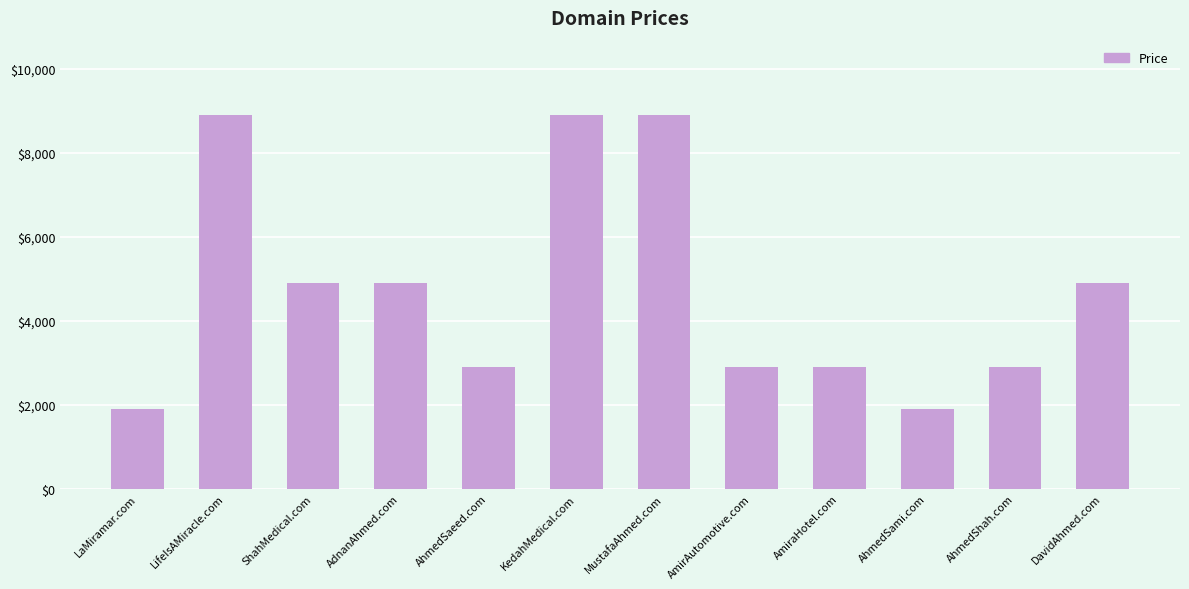

Count the values in the range 2888 to 8888.

10